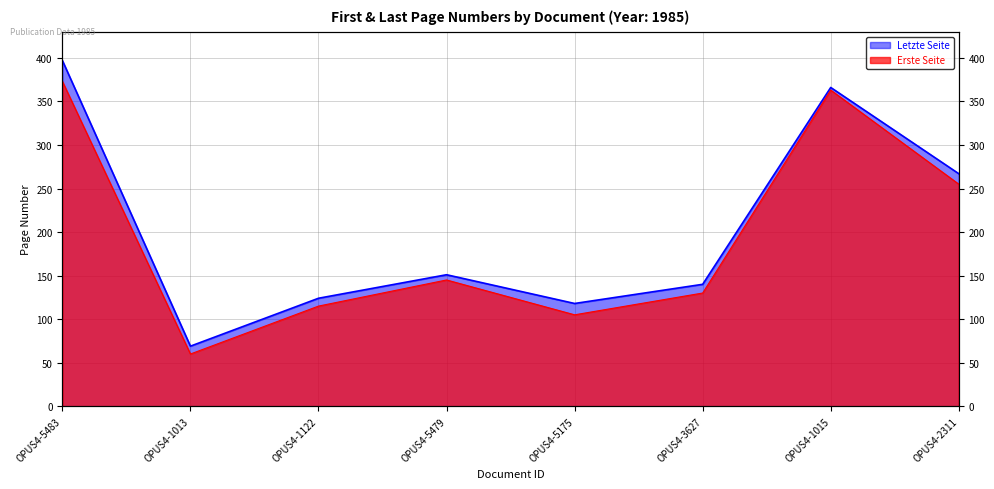

What is the label of the 1st point from the left?

OPUS4-5483